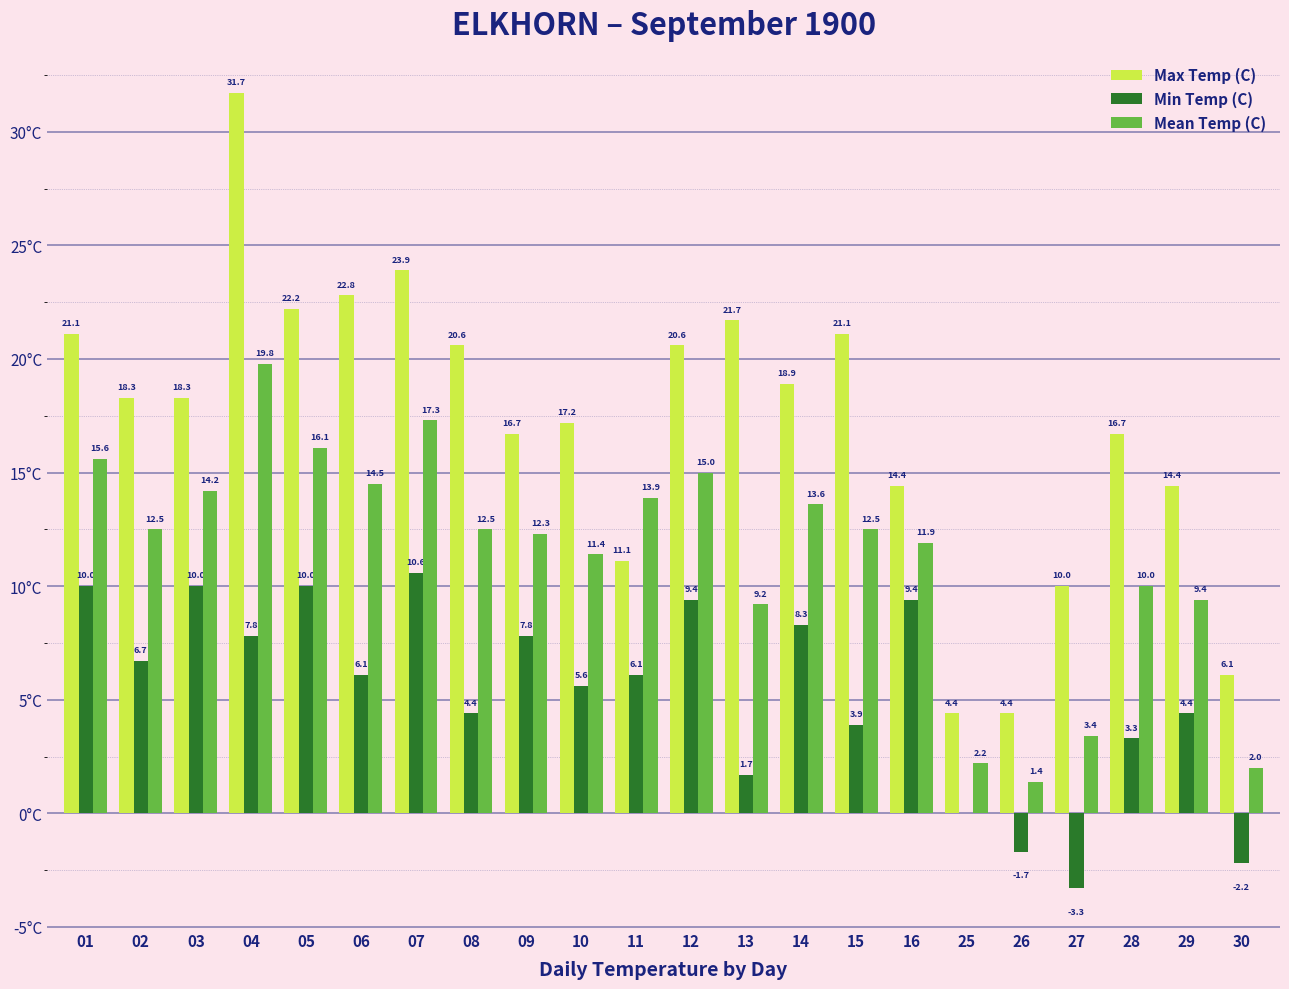

Is the value of Min Temp (C) at 30 greater than the value of Max Temp (C) at 15?

No